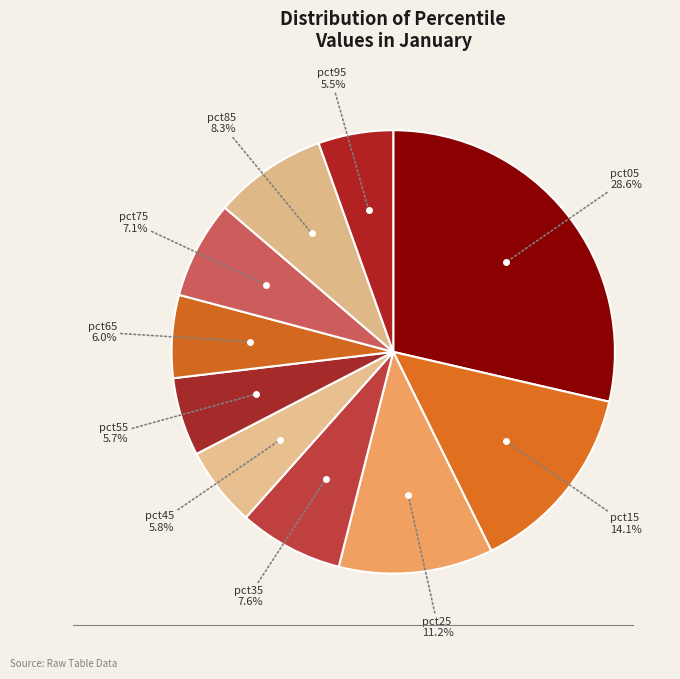

How many slices are in this pie chart?

10